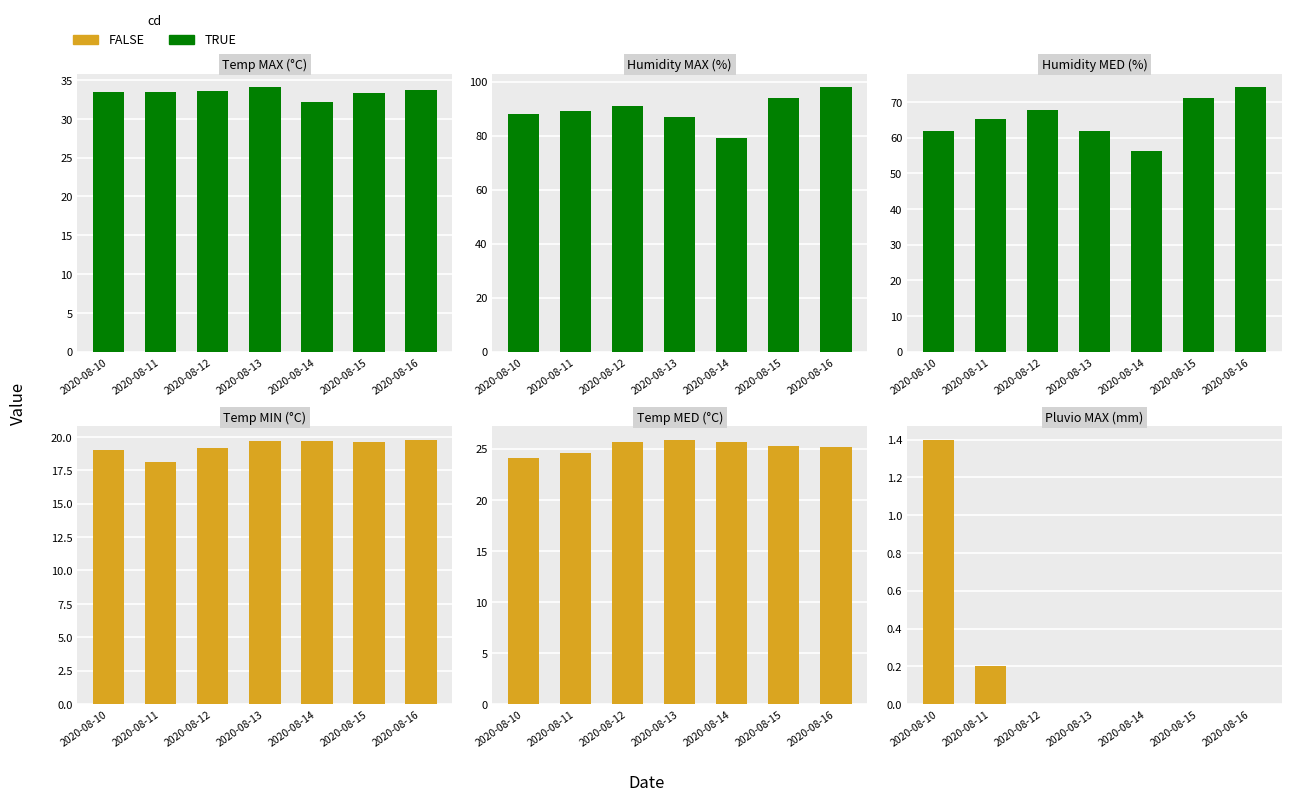

Which series has the largest total across all categories?

Humidity MAX (%)